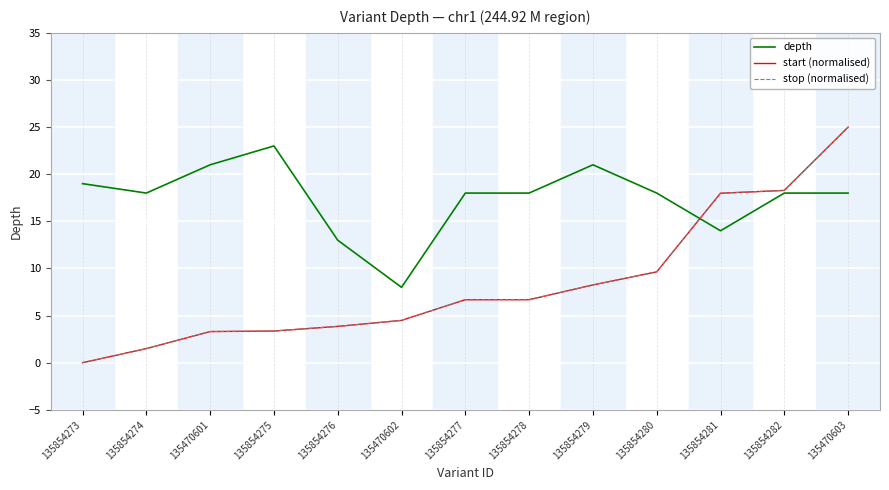

The stop (normalised) series shows 9.6 at 135854280. True or false?

True